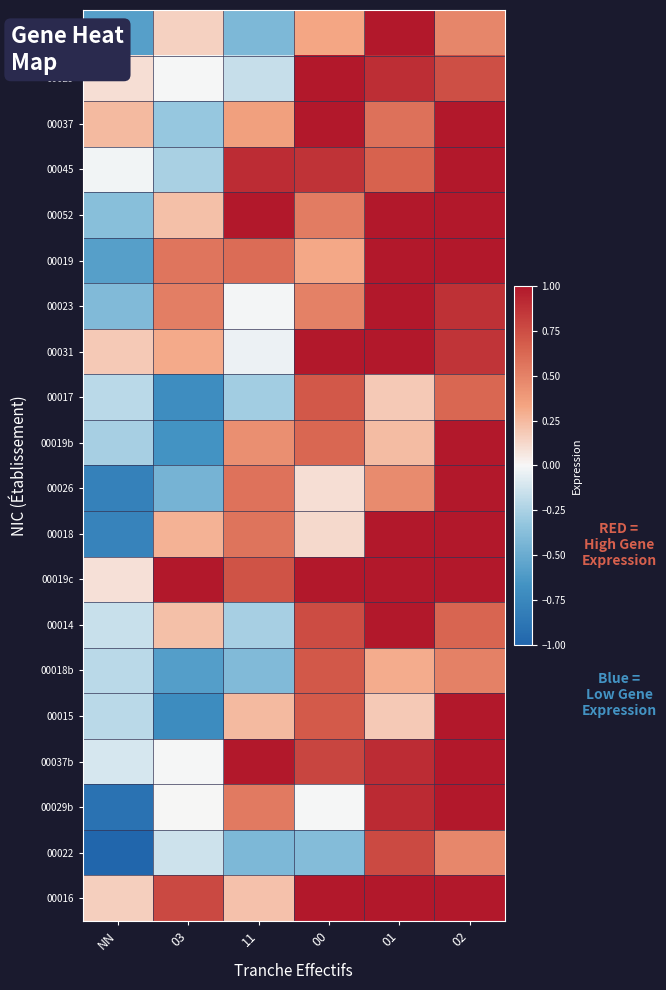

Between 00 and 01, which series saw the biggest shift?

00022